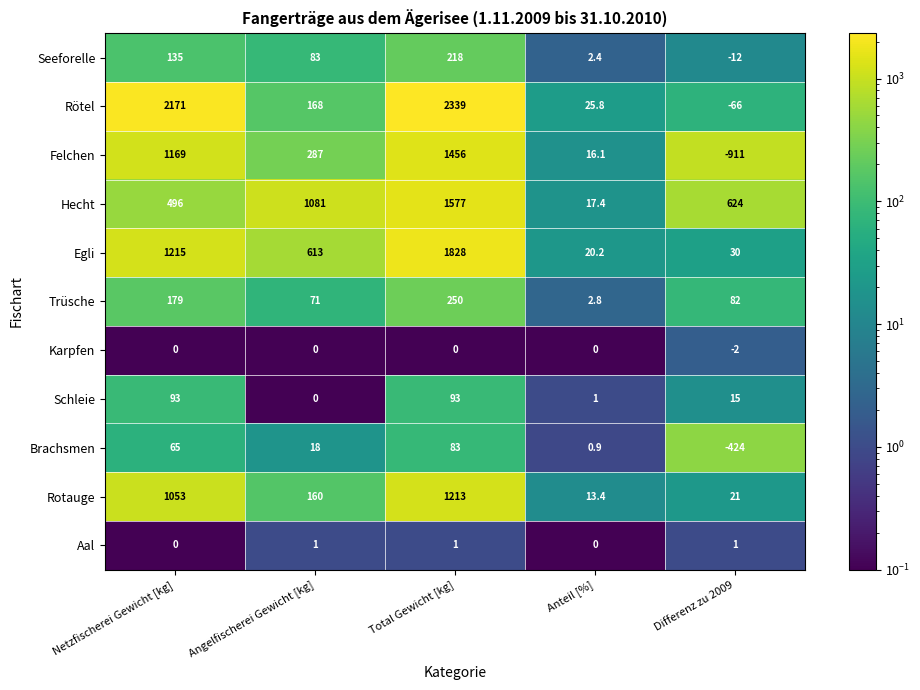

What is the sum of all Trüsche values?

584.8